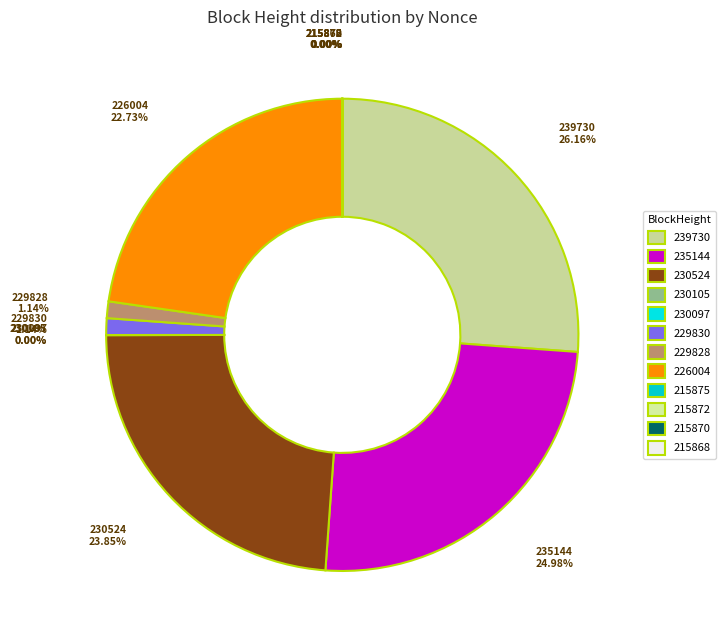

True or false: 229830 accounts for 11% of the total.

False